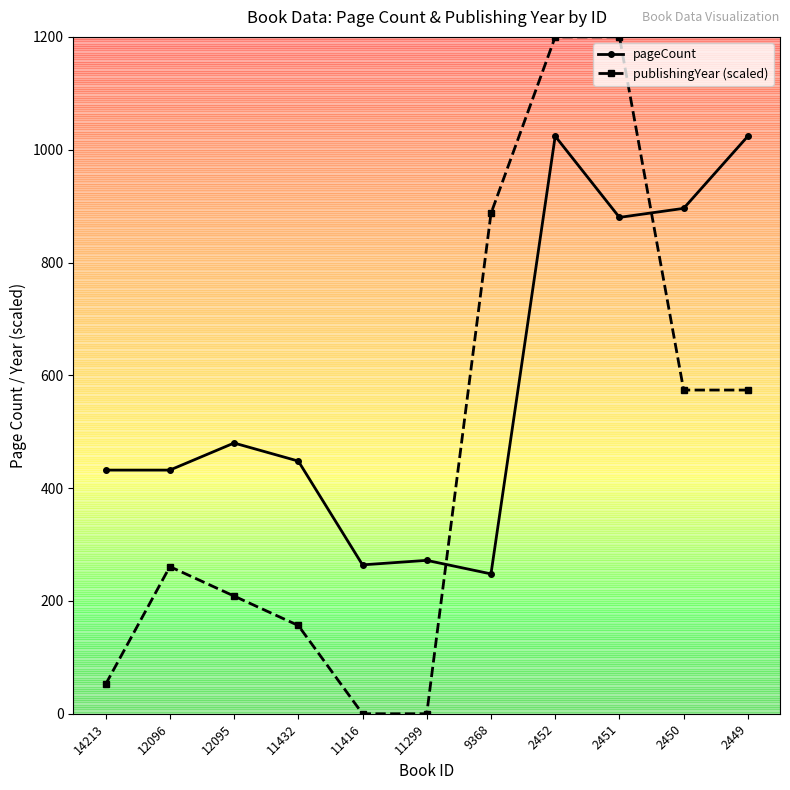

Rank the series by their maximum value, from lowest to highest.

pageCount, publishingYear (scaled)